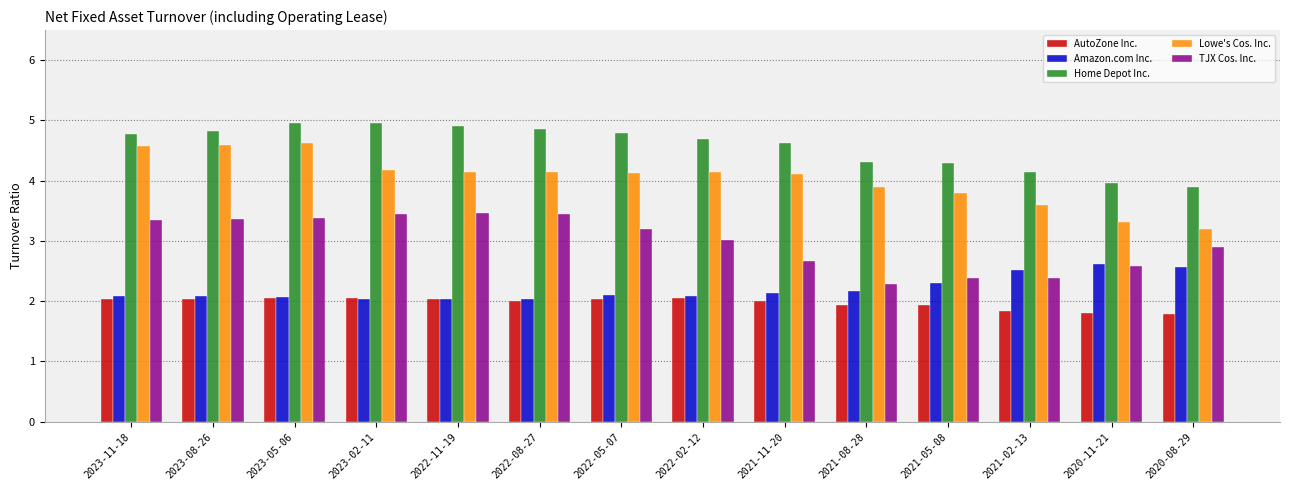

What is the greatest value displayed?

5.0